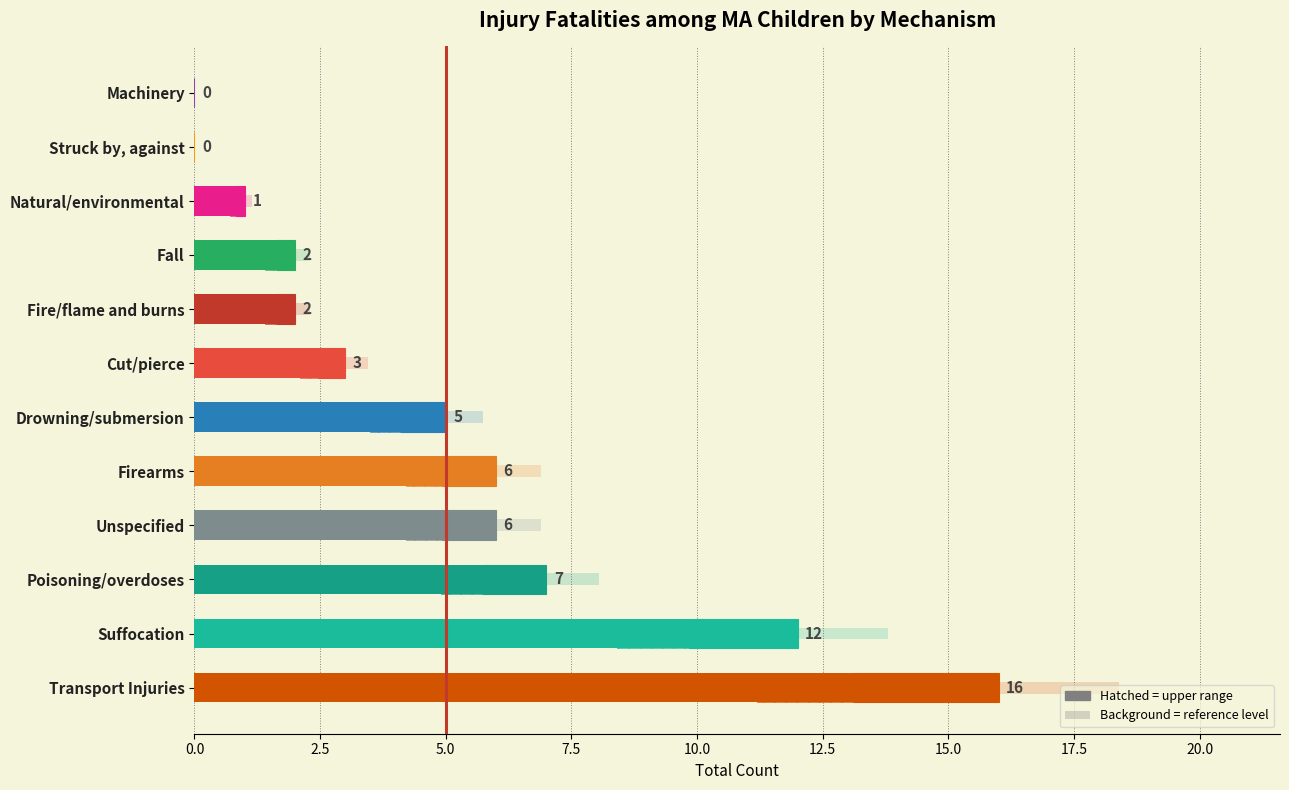

How many bars are there in total?

12